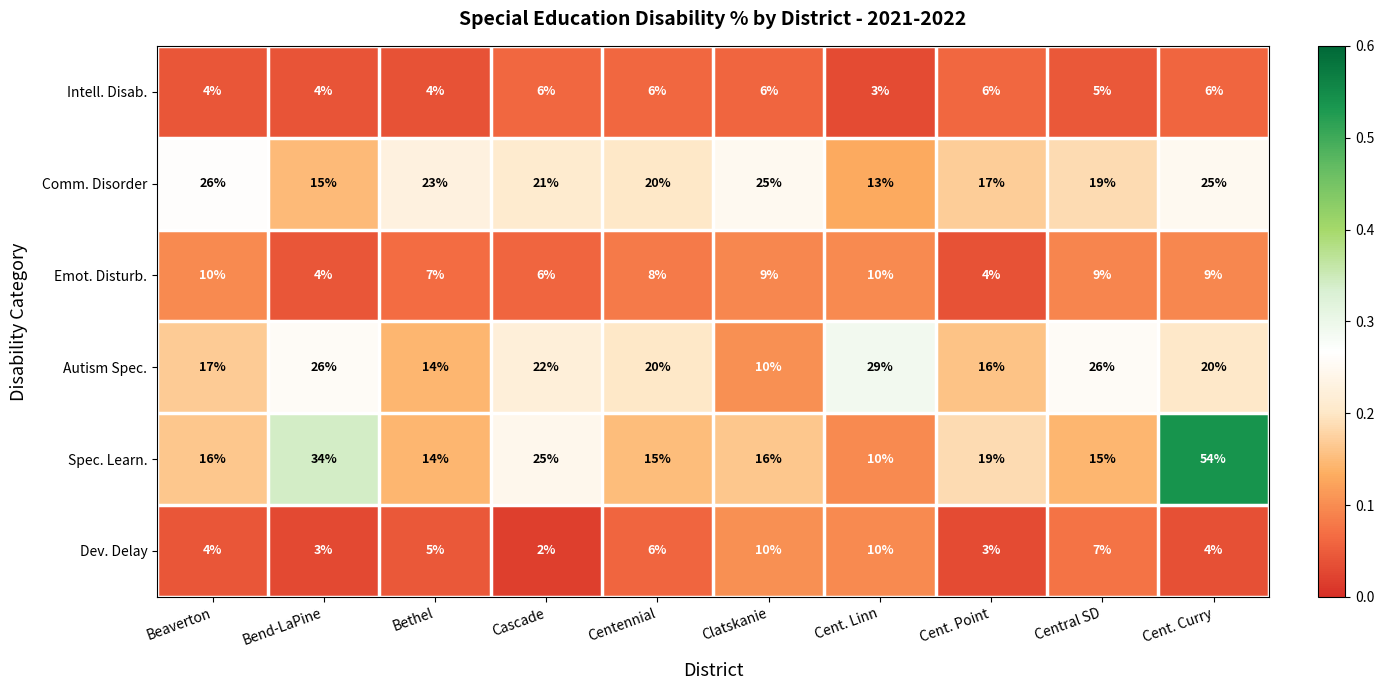

What is the spread (max minus min) of values at Cent. Linn?

26